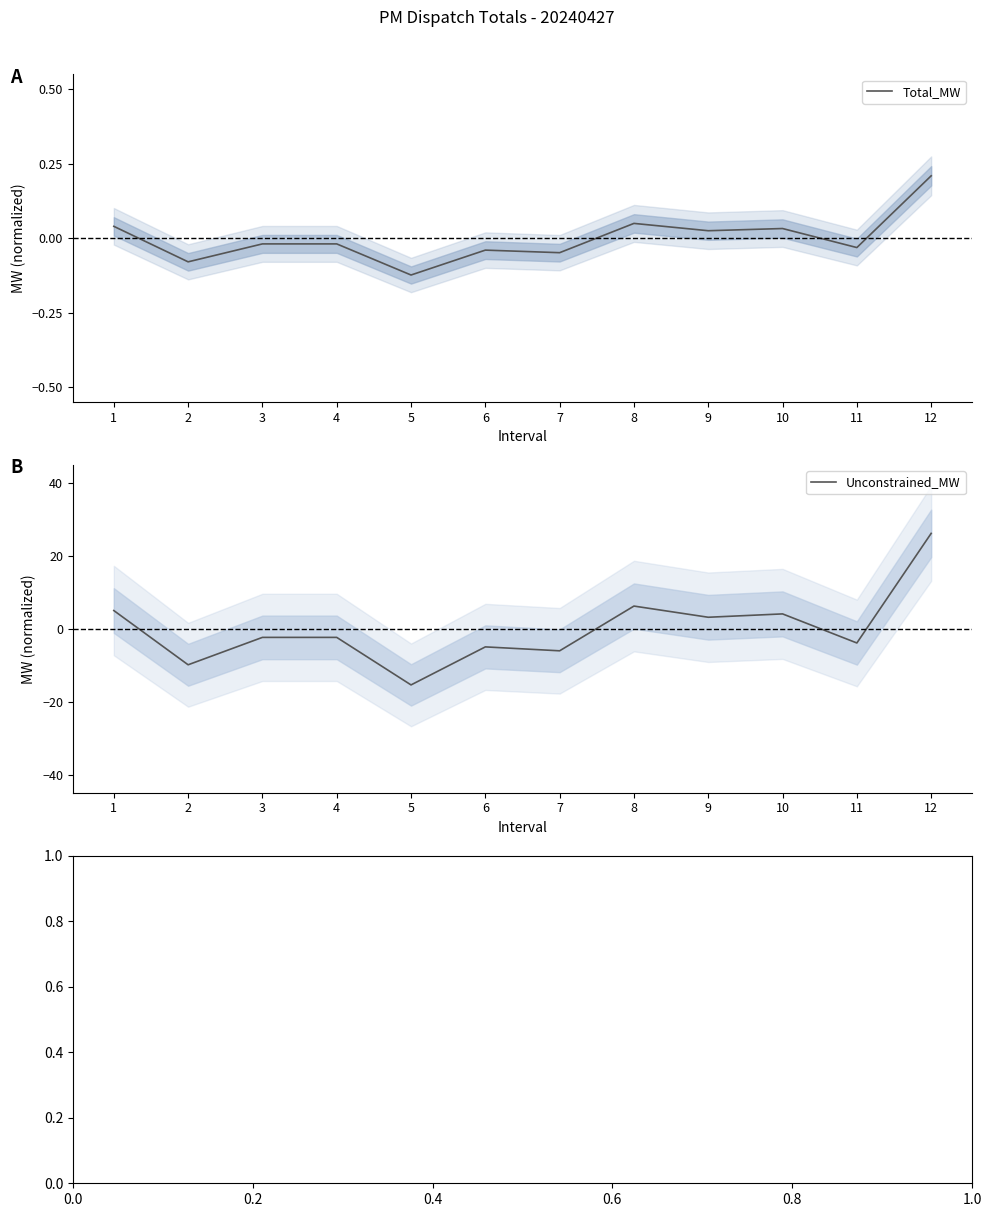

How many lines are shown in the chart?

2